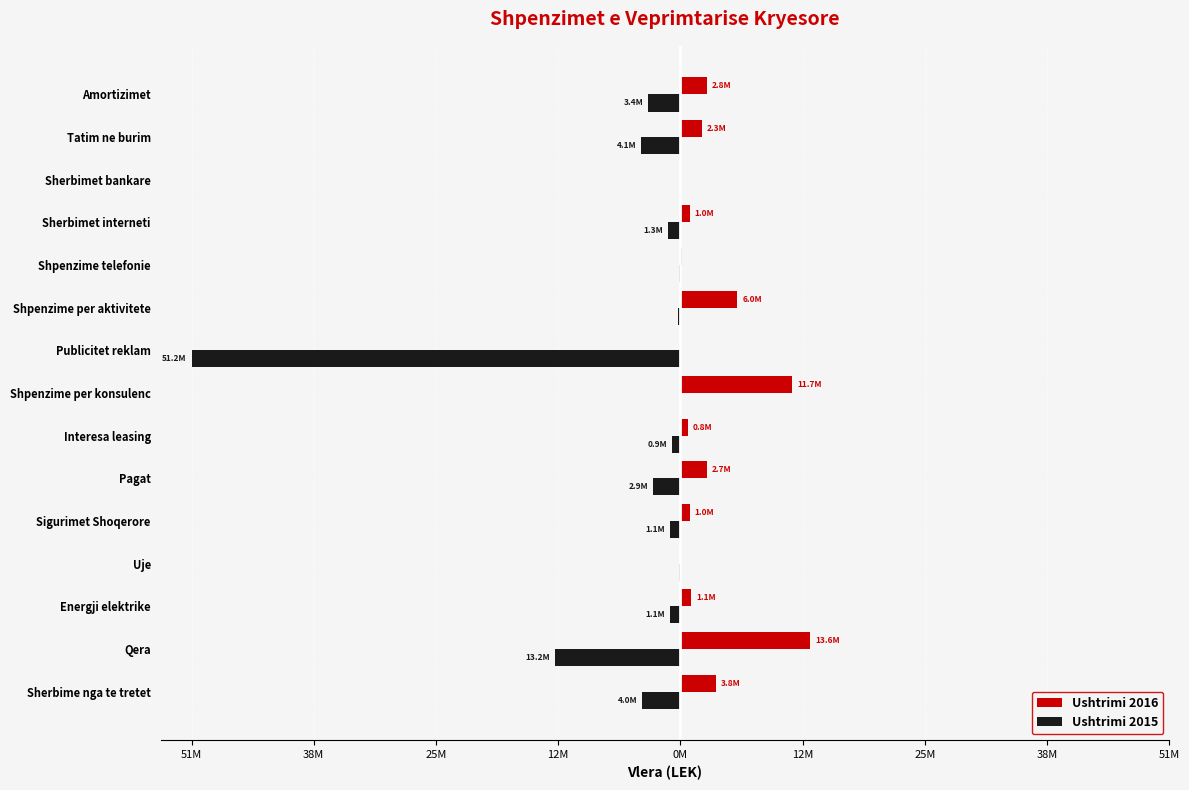

Rank the series by their average value, from lowest to highest.

Ushtrimi 2015, Ushtrimi 2016